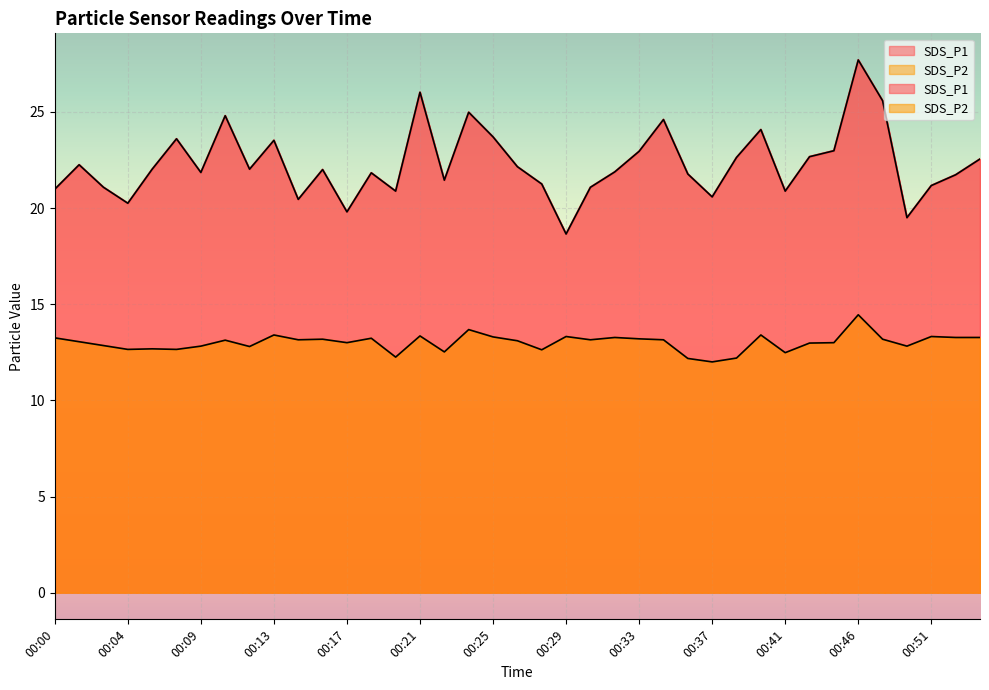

At which label is SDS_P2 closest to 13?

00:17